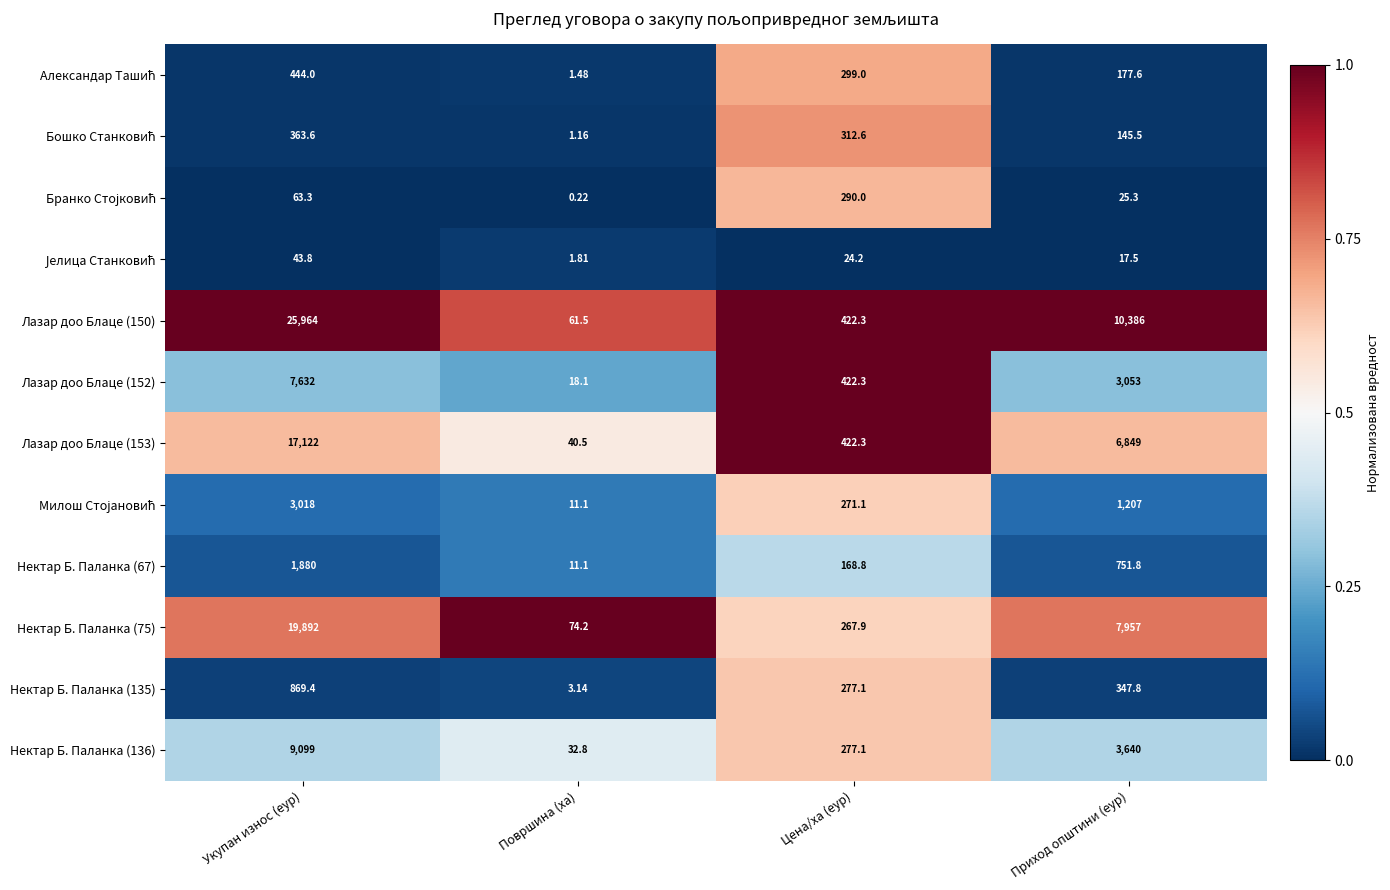

At which label does Нектар Б. Паланка (136) first exceed 3640?

Укупан износ (еур)